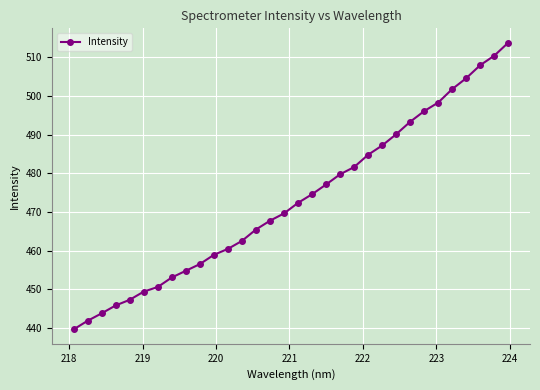

Does the chart have visible grid lines?

Yes